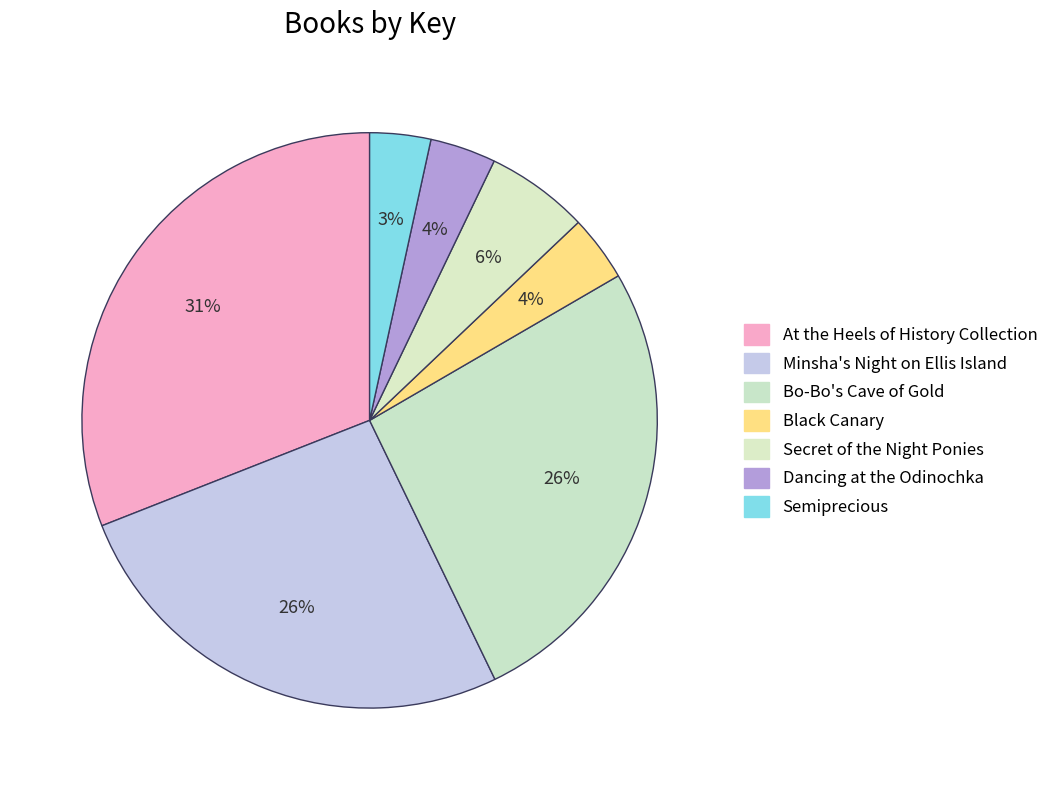

How many segments does this pie chart have?

7